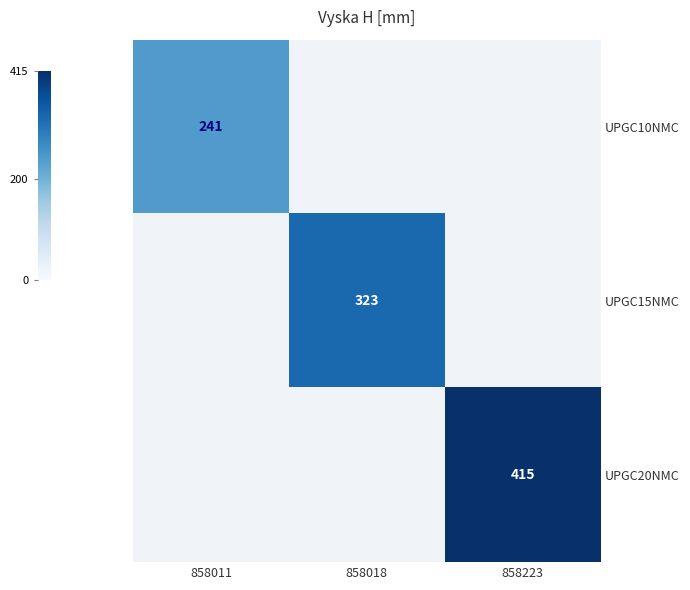

True or false: UPGC10NMC has a value of 326 at 858011.

False